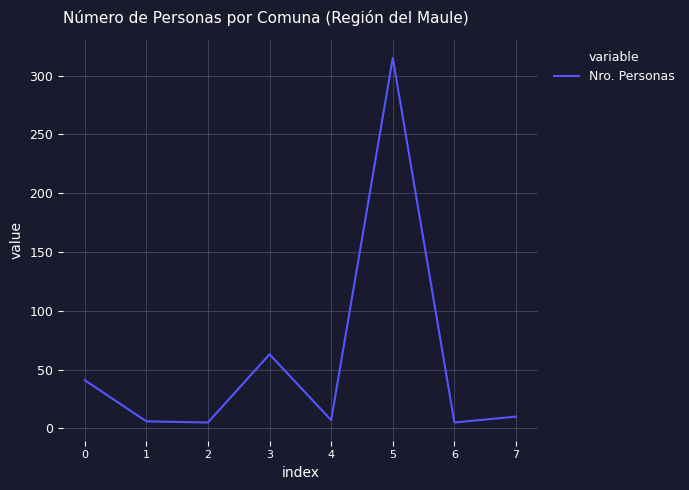

At which category does the data reach its first local peak?

3